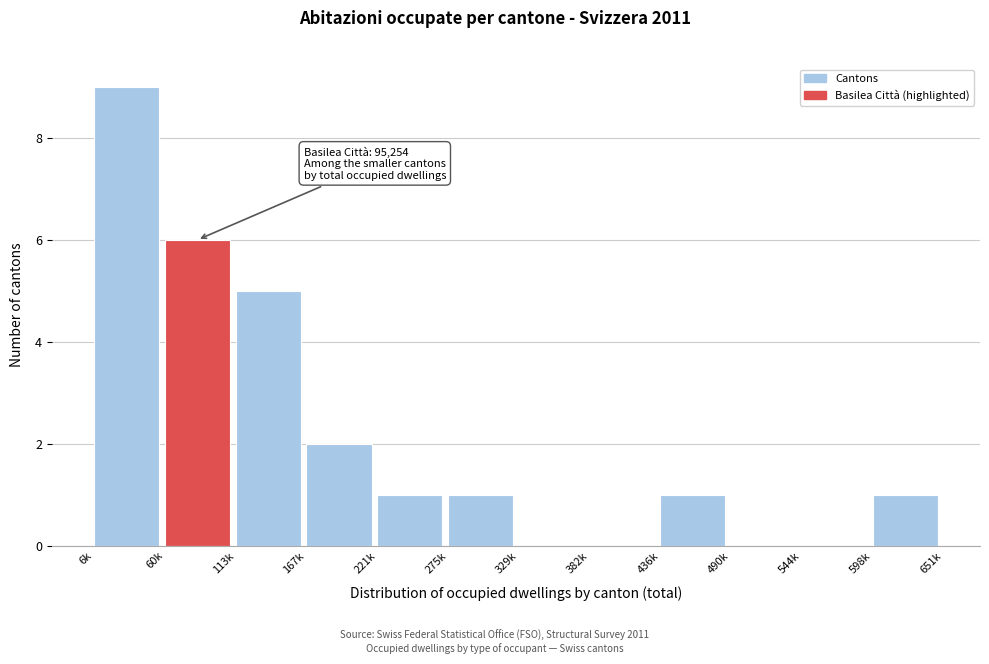

Reading left to right, transcribe all the data shown in this chart.

6k=9	60k=6	113k=5	167k=2	221k=1	275k=1	329k=0	382k=0	436k=1	490k=0	544k=0	598k=1